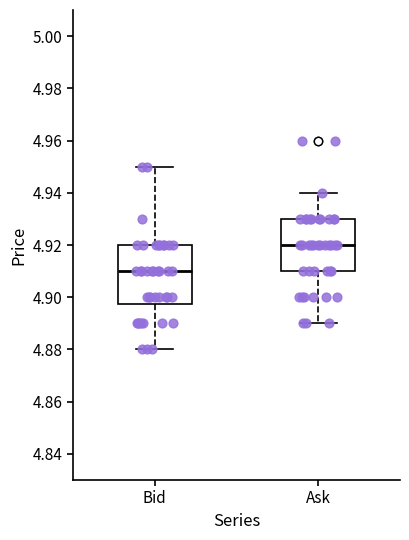

Which box has the highest median line?

Ask